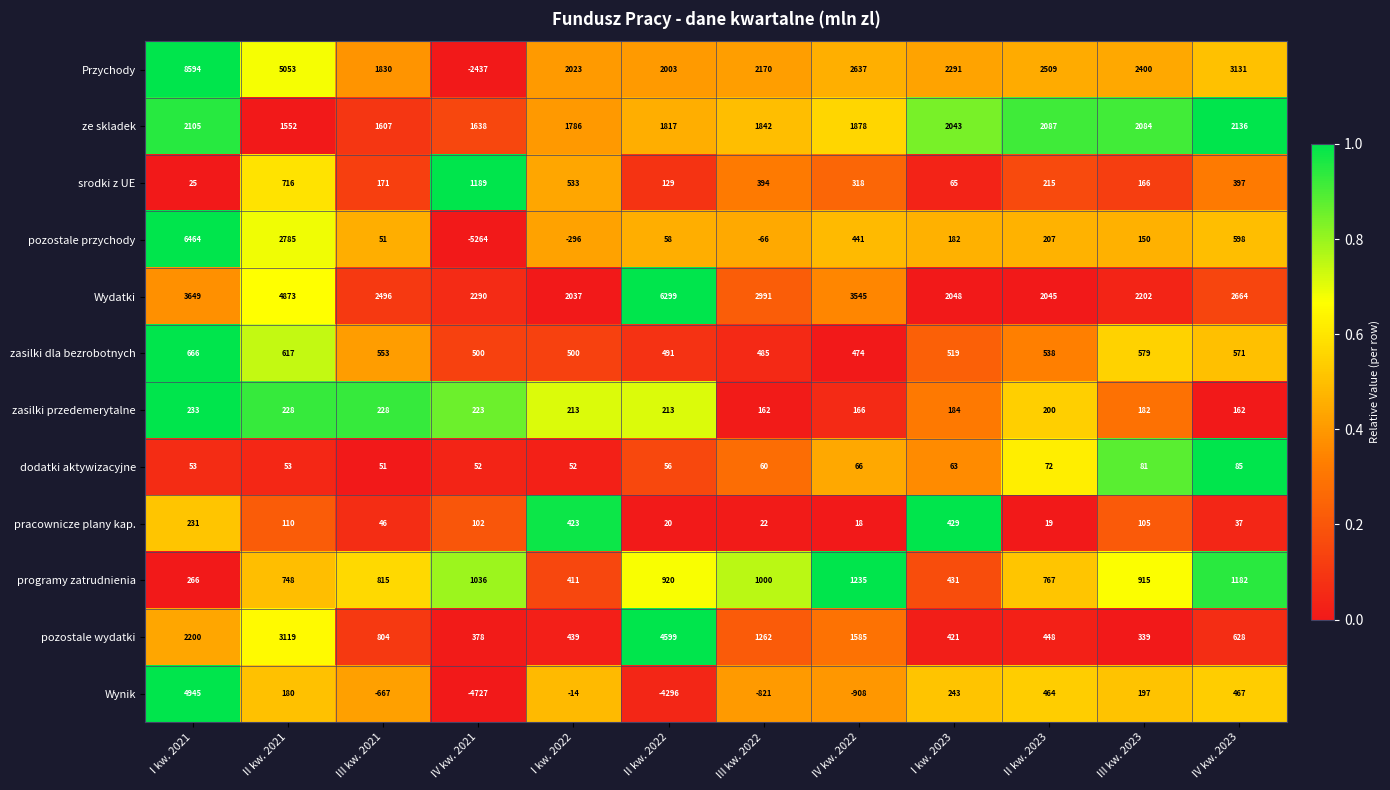

What is the sum of all pozostale wydatki values?

16222